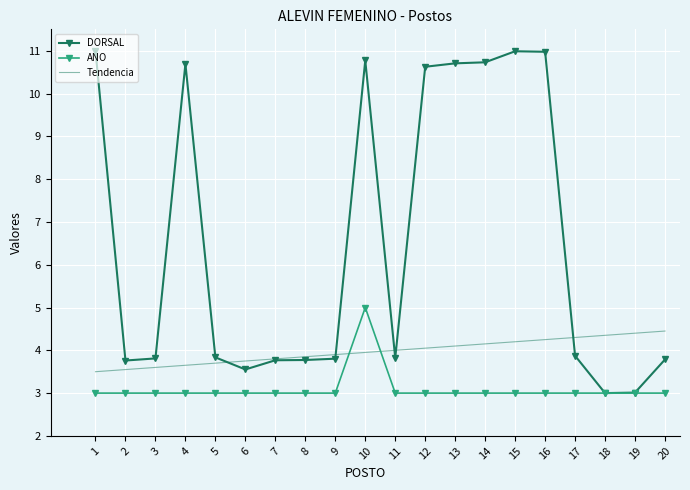

At which category is the sum across all series the highest?

10